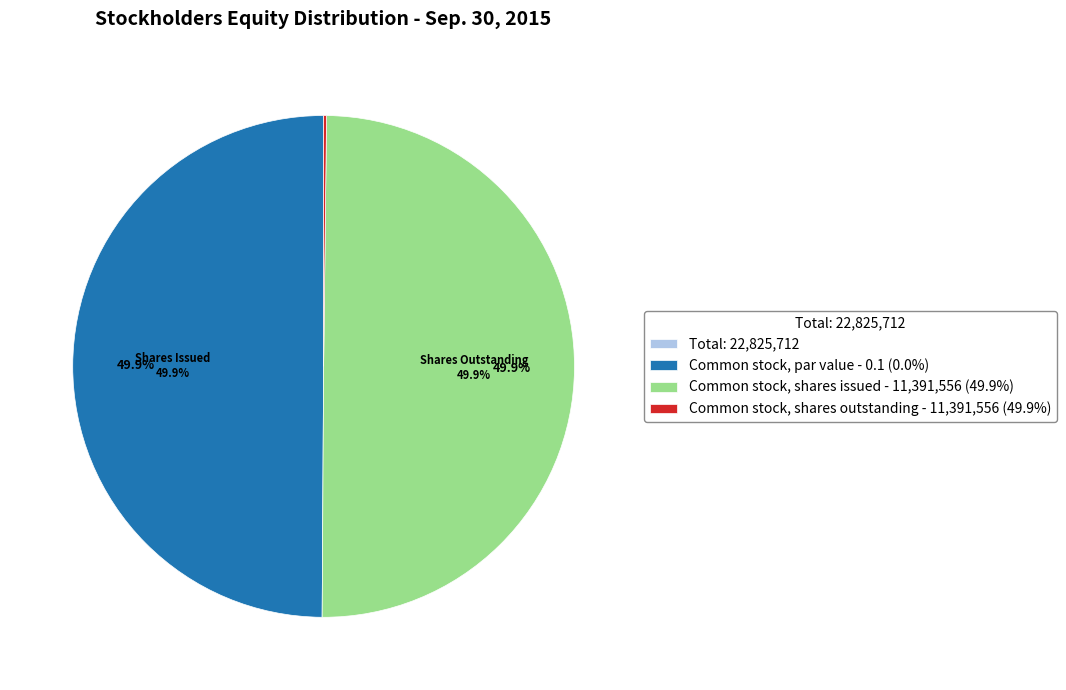

What percentage do Common stock, shares issued - 11,391,556 (49.9%) and Common stock, par value - 0.1 (0.0%) together represent?

99.8%